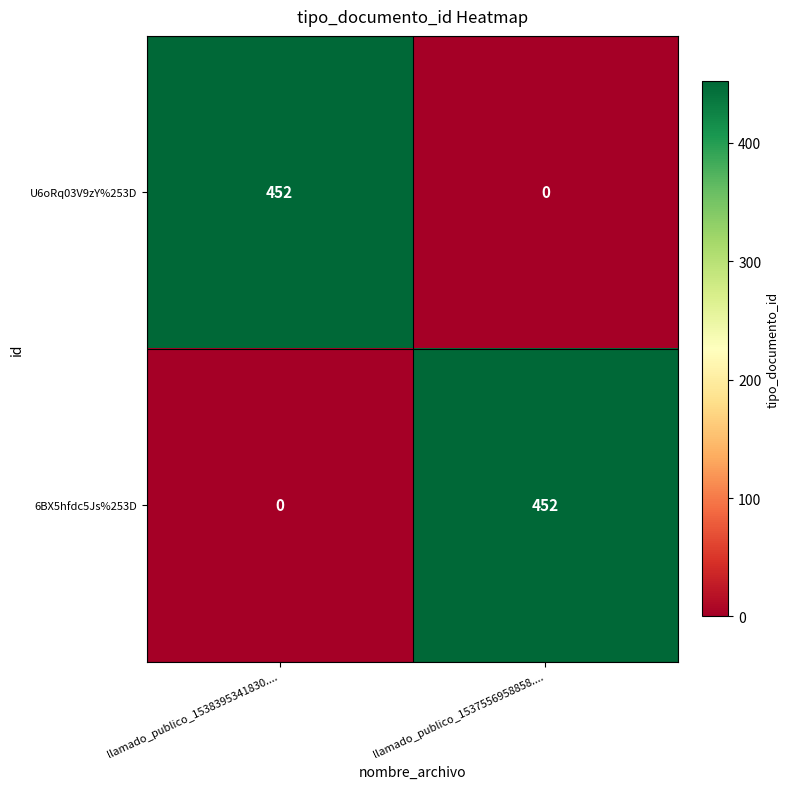

At how many categories does at least one series exceed 228?

2